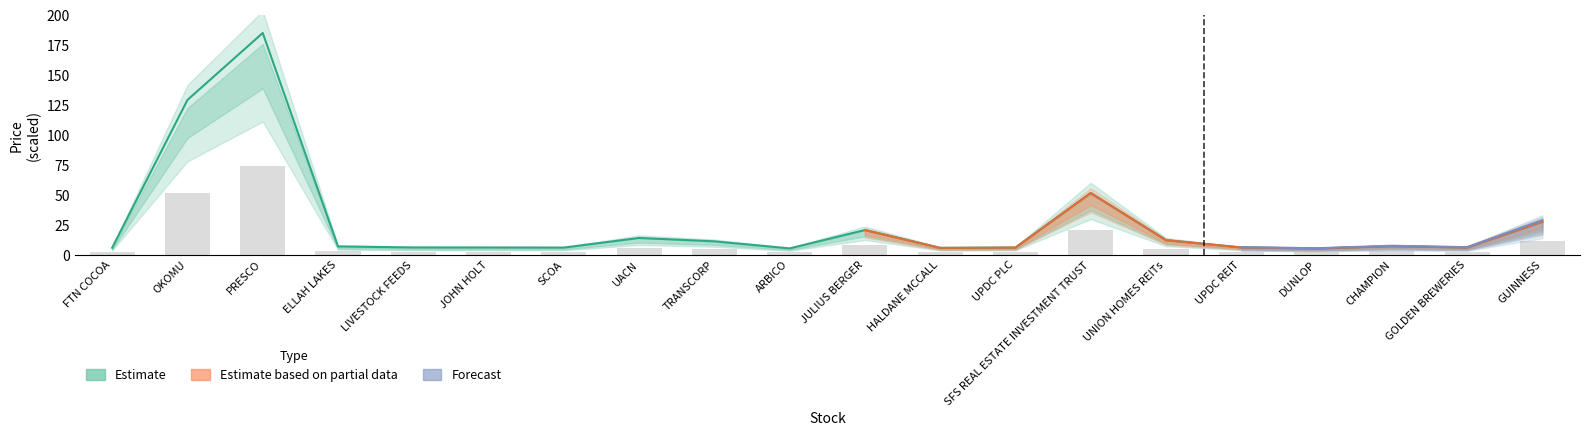

Is the value of Prev Price at ARBICO greater than the value of Today Price at UPDC REIT?

No